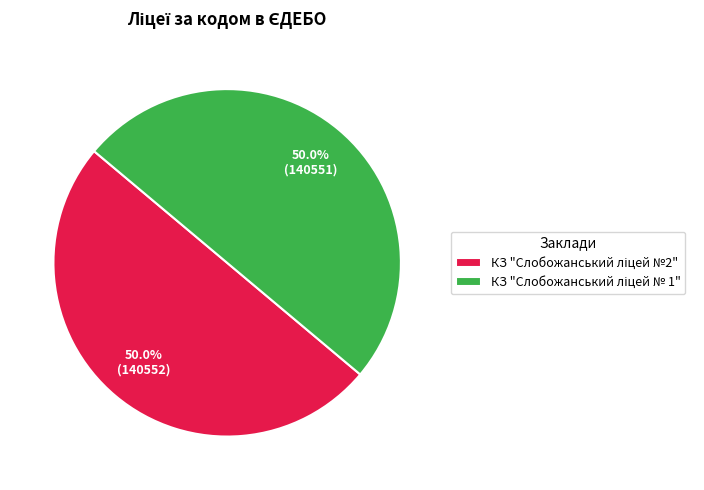

Count the number of slices in the pie.

2